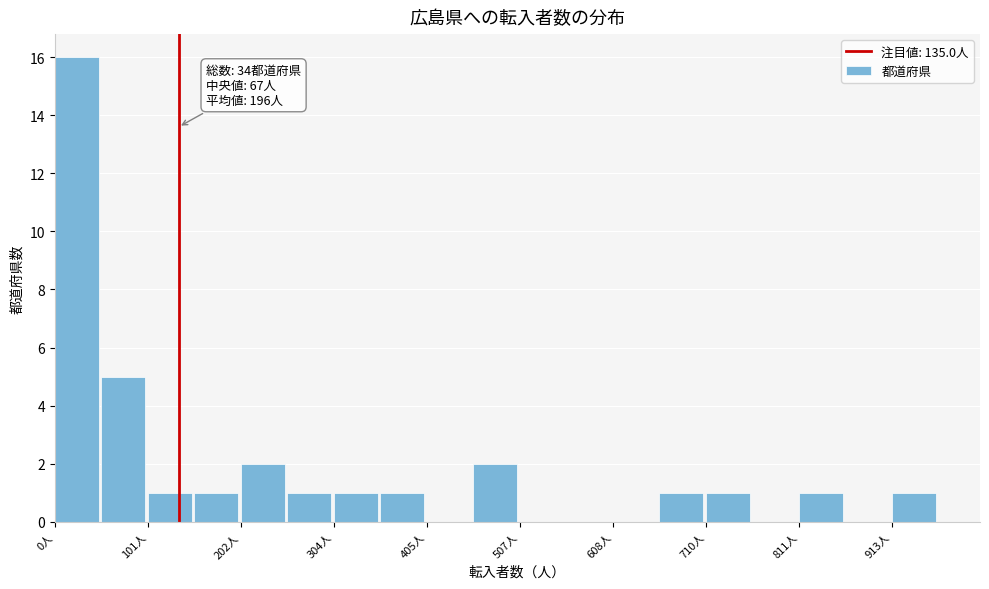

Read against the x-axis, roughly where is the centre of the tallest bar?

20